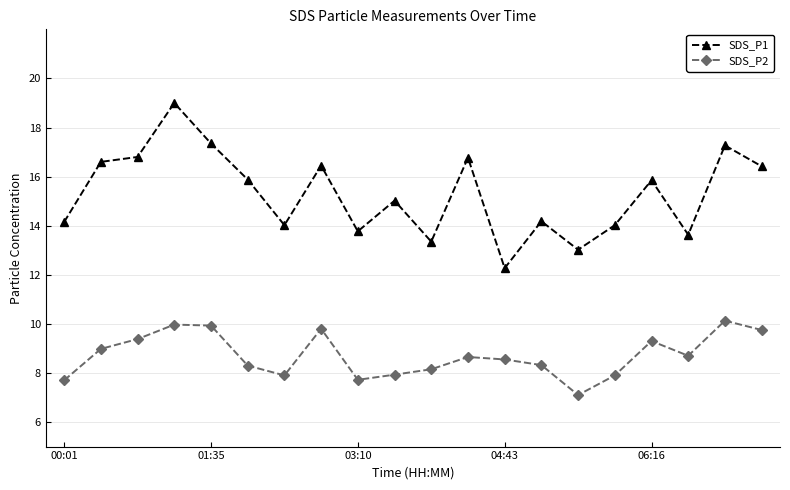

What is the sum of all SDS_P1 values?

305.8